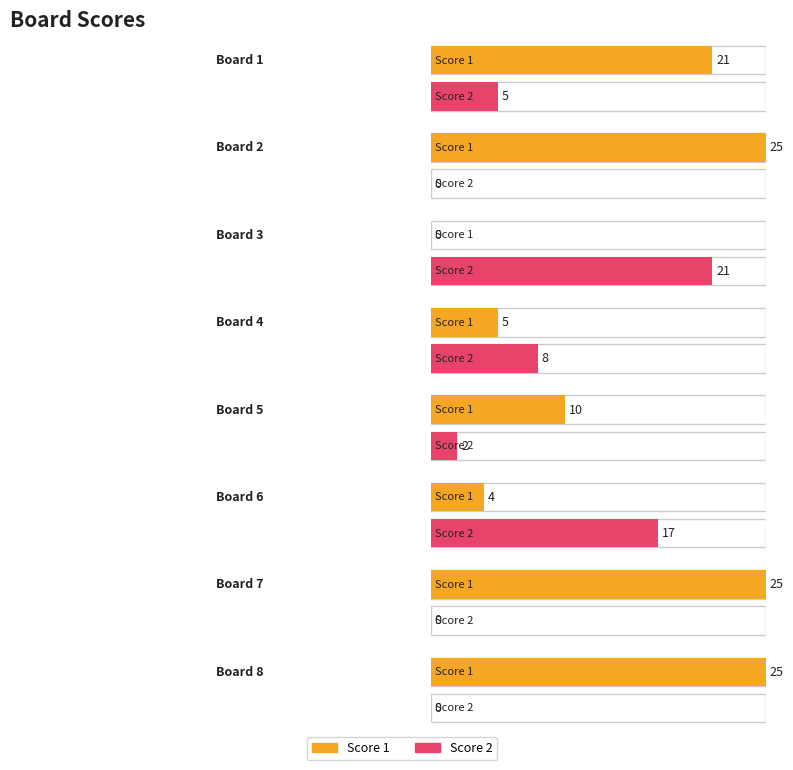

Reading right to left, transcribe all the data shown in this chart.

Score 1: 25	25	4	10	5	0	25	21
Score 2: 0	0	17	2	8	21	0	5